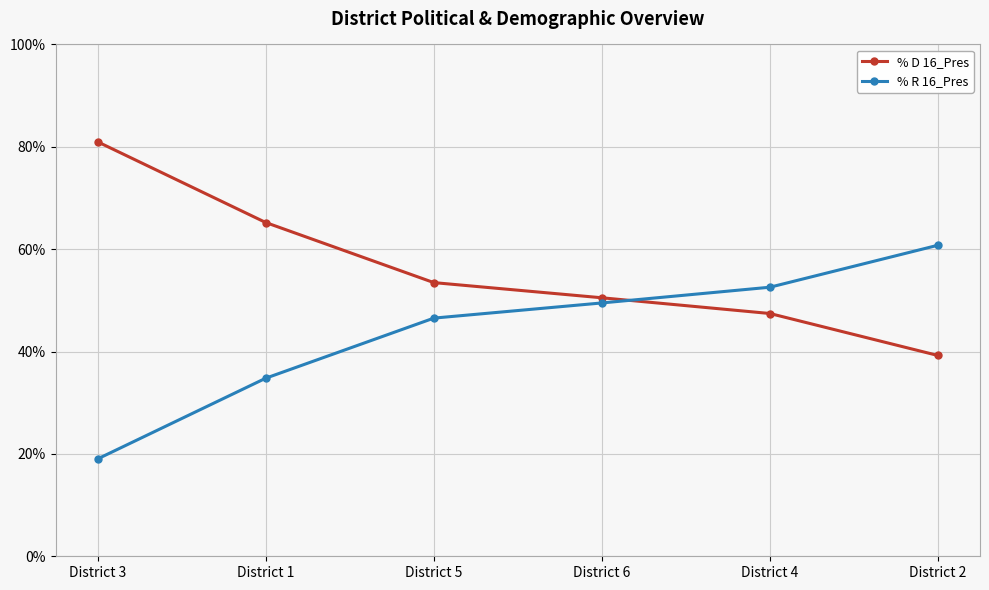

What are all the series names shown in the legend?

% D 16_Pres, % R 16_Pres